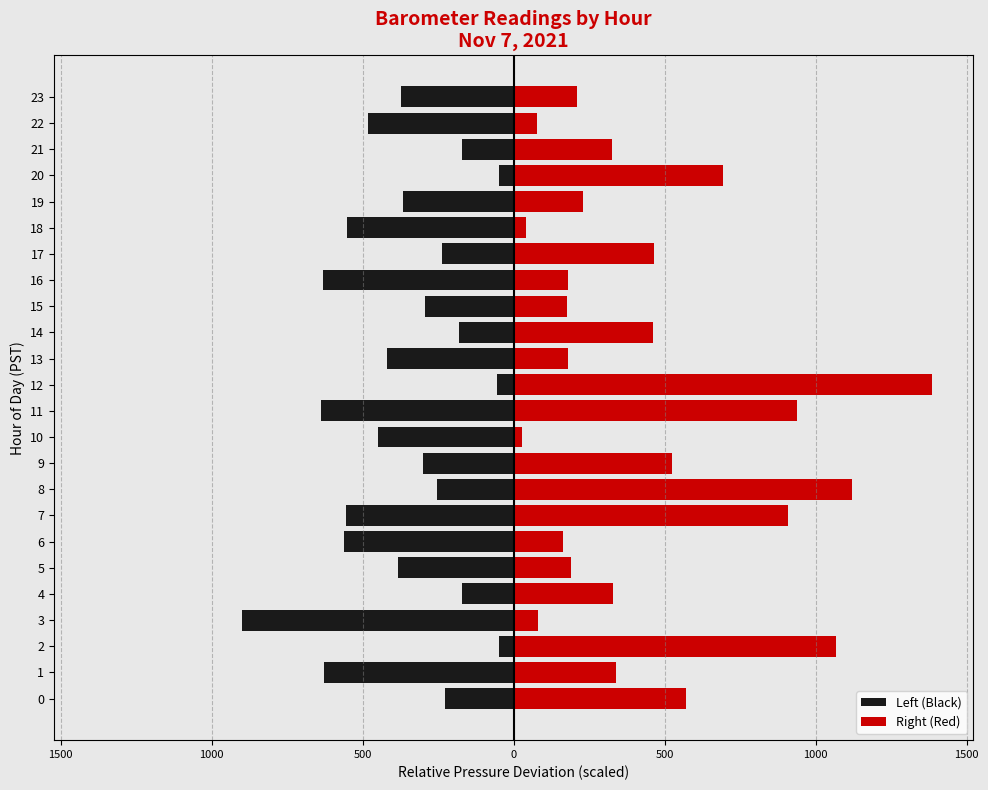

The value of Right (Red) at 13 is 235.9. True or false?

False